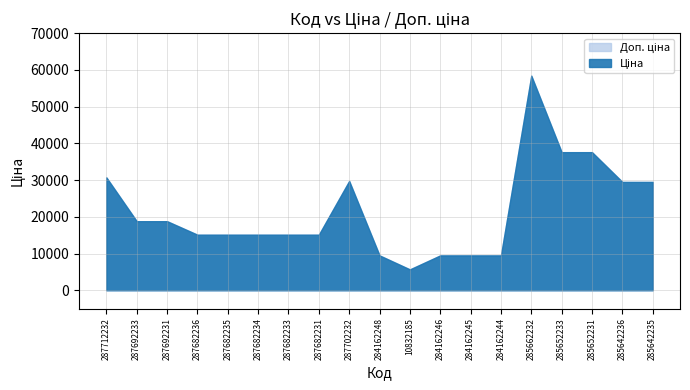

How many data points in Ціна are above 15120?

9